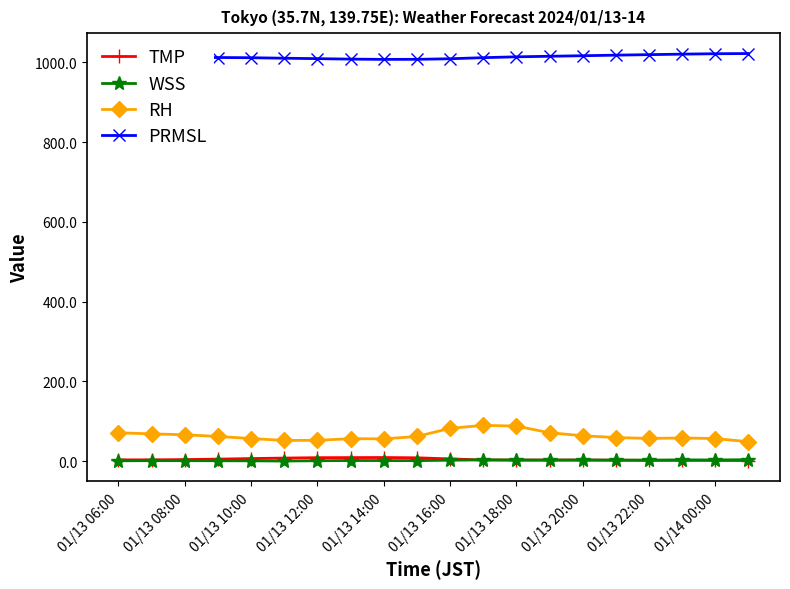

What is the greatest value displayed?

1021.7